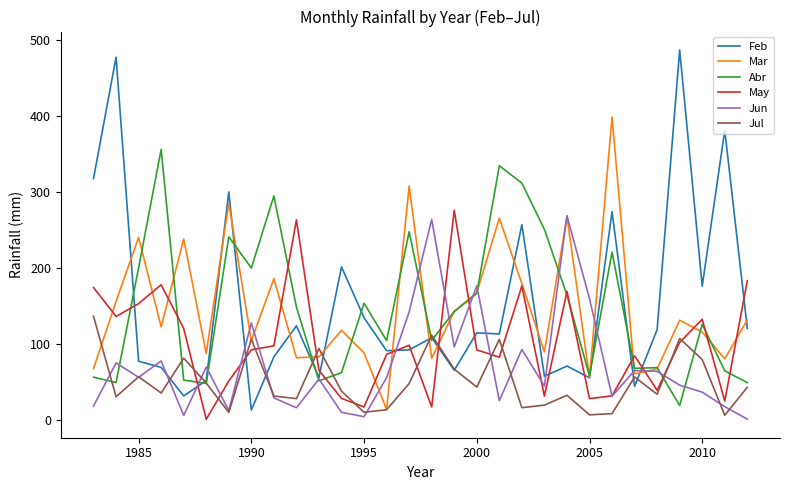

What is the difference between the second highest and minimum values in the May series?

261.9